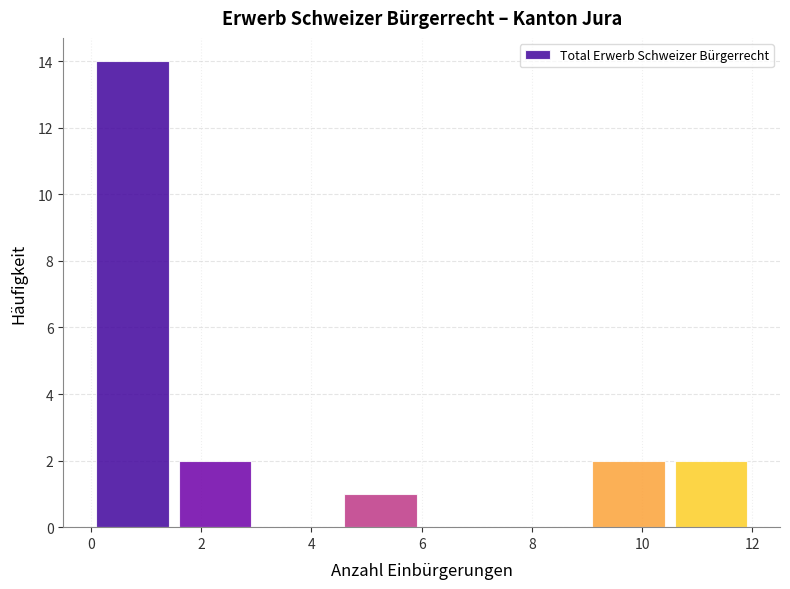

Which range on the x-axis has the tallest bar?

0.0 to 1.5